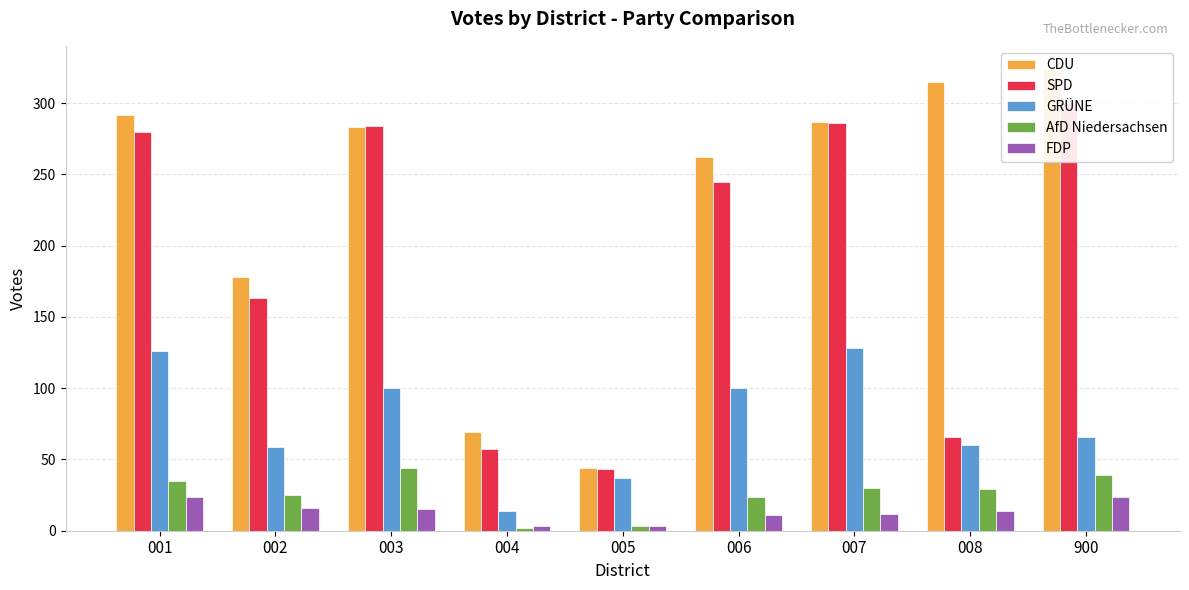

Reading right to left, transcribe all the data shown in this chart.

CDU: 900=324	008=315	007=287	006=262	005=44	004=69	003=283	002=178	001=292
SPD: 900=300	008=66	007=286	006=245	005=43	004=57	003=284	002=163	001=280
GRÜNE: 900=66	008=60	007=128	006=100	005=37	004=14	003=100	002=59	001=126
AfD Niedersachsen: 900=39	008=29	007=30	006=24	005=3	004=2	003=44	002=25	001=35
FDP: 900=24	008=14	007=12	006=11	005=3	004=3	003=15	002=16	001=24